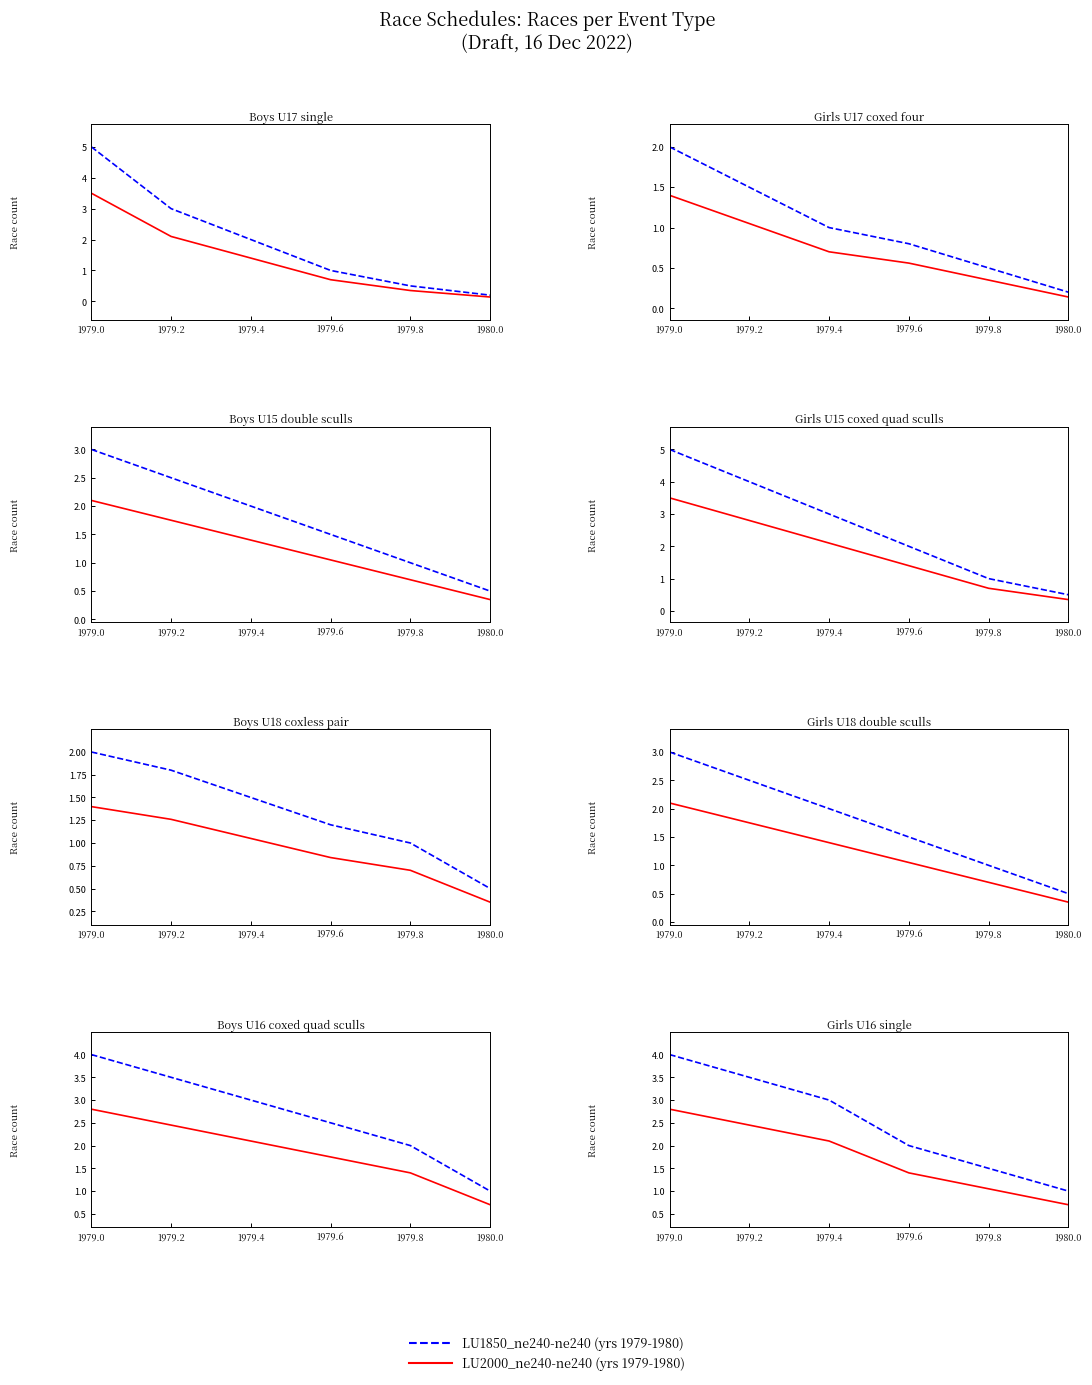

What is the spread (max minus min) of values at 1979.0?

1.2